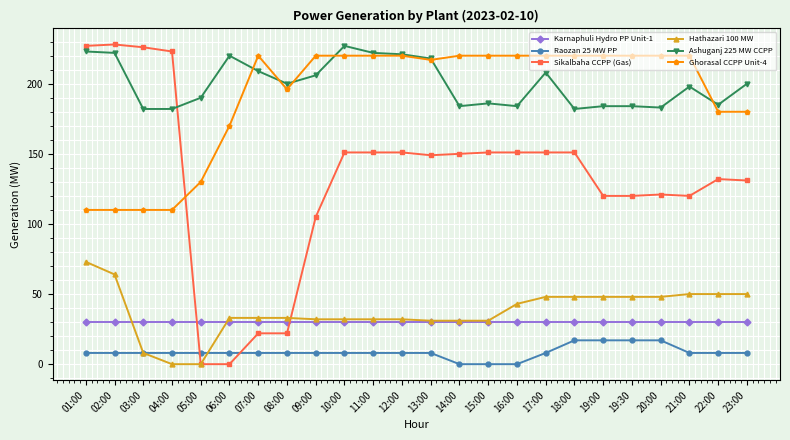

What is the label of the 4th point from the left?

04:00